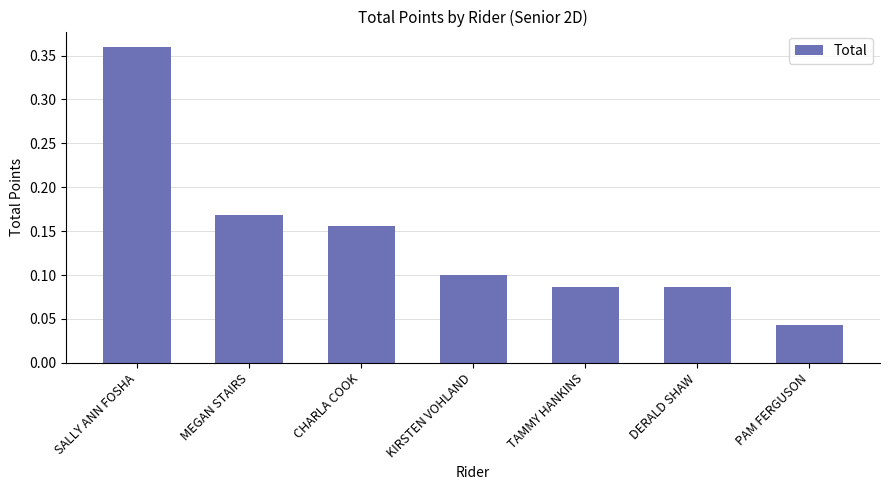

At which category does the chart reach its minimum across all series?

PAM FERGUSON